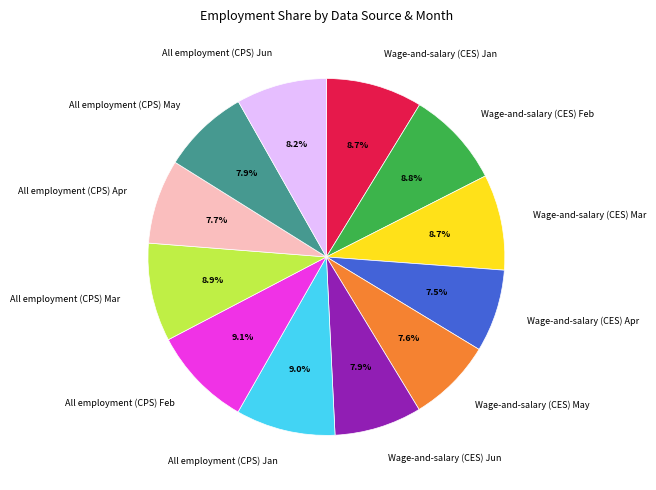

How many segments does this pie chart have?

12